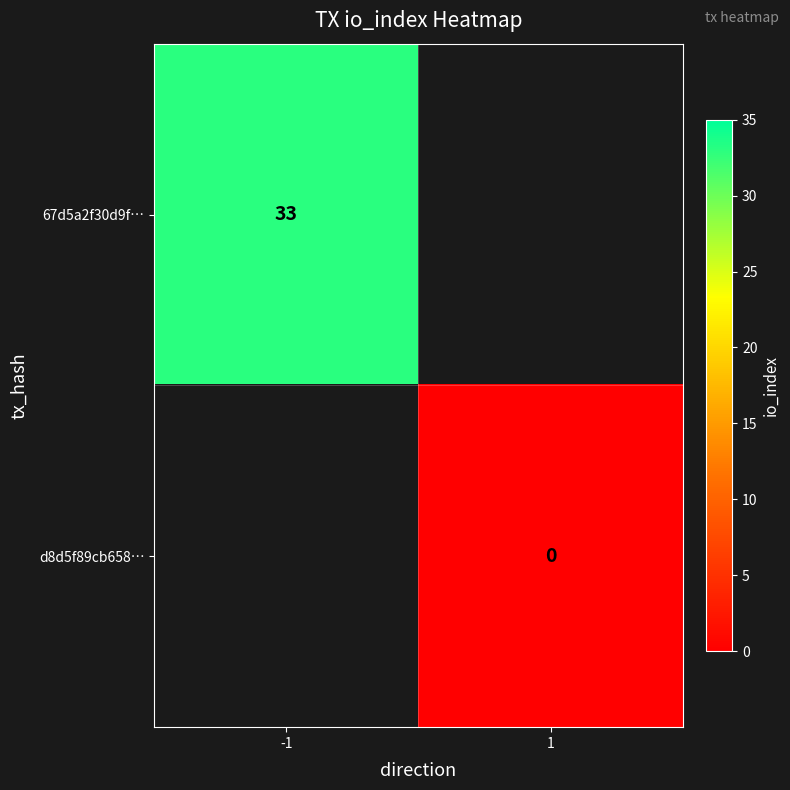

Which has a higher value, 1 or -1?

-1